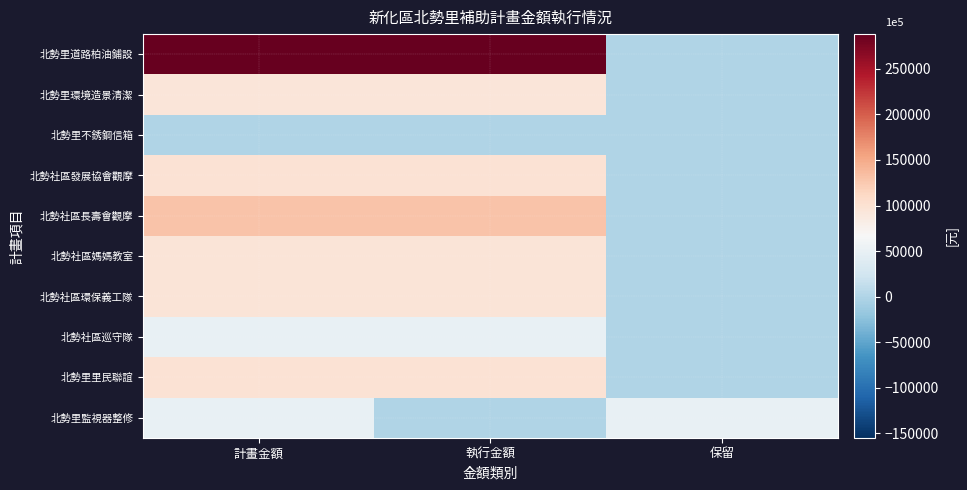

How many series are shown in this chart?

10